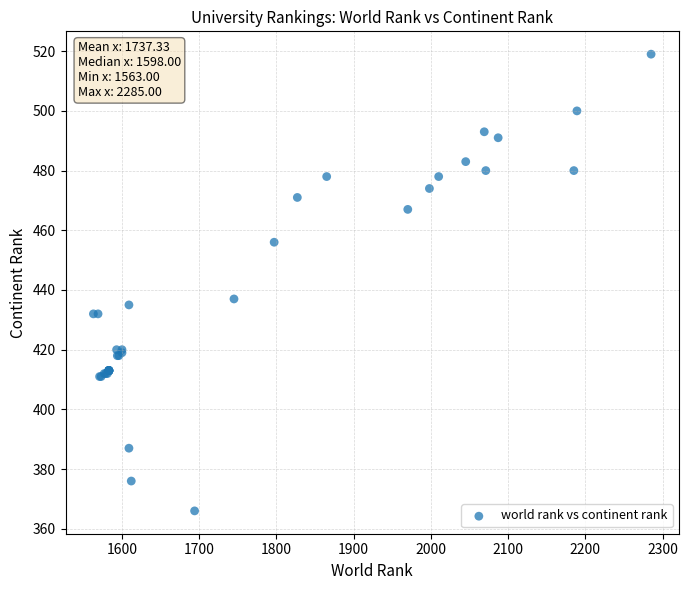

What Y value in the scatter plot is closest to 442?

437